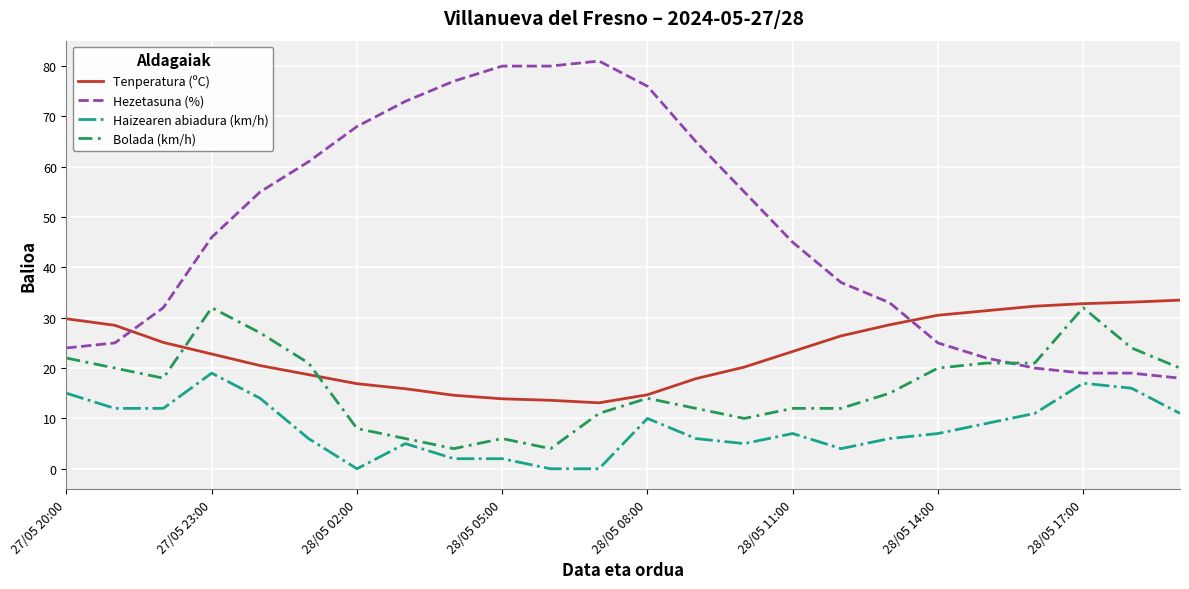

What is the highest value of the Bolada (km/h) series?

32.0